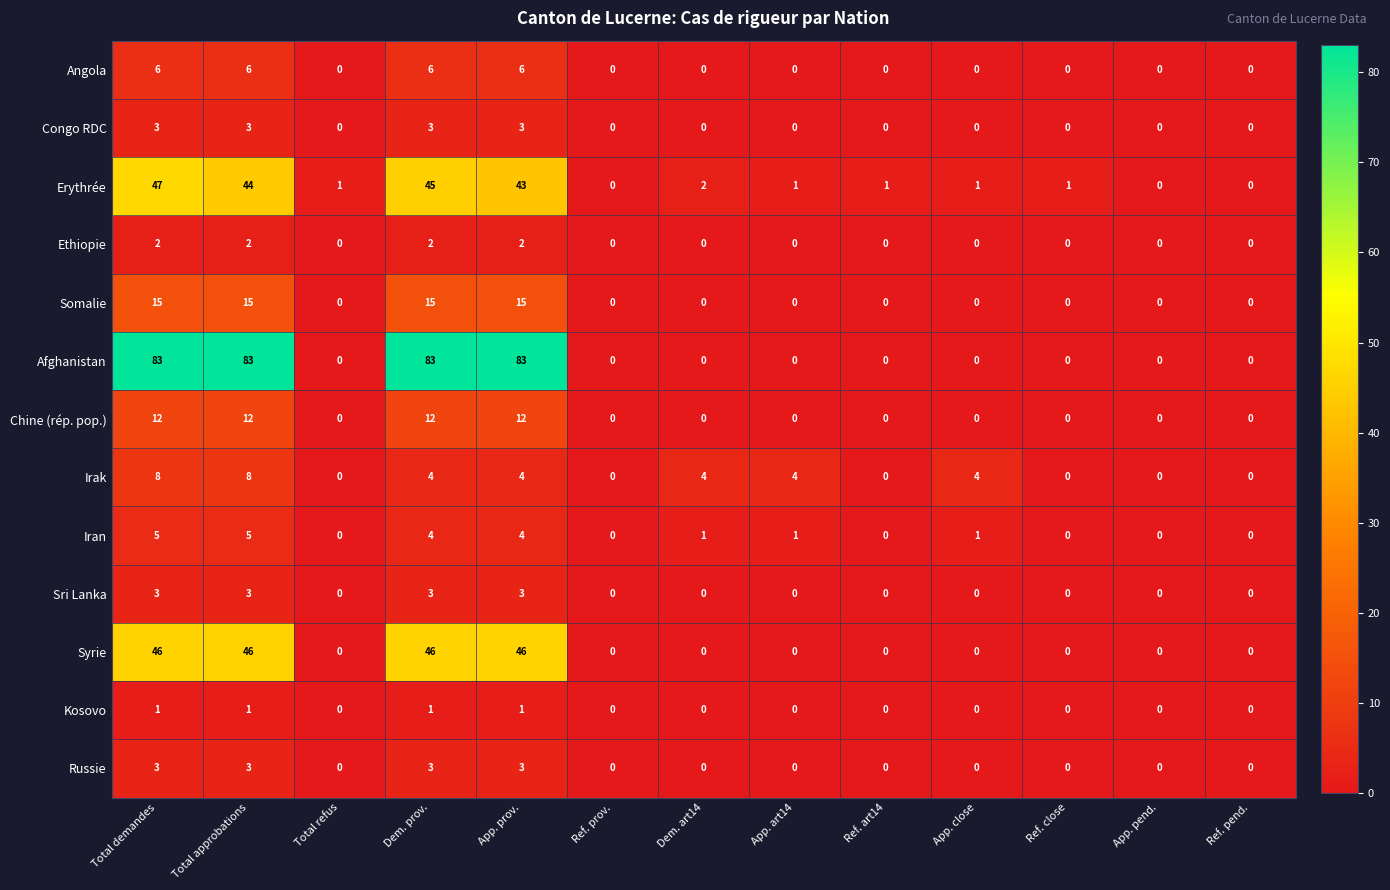

Which series has the largest range (max minus min)?

Afghanistan